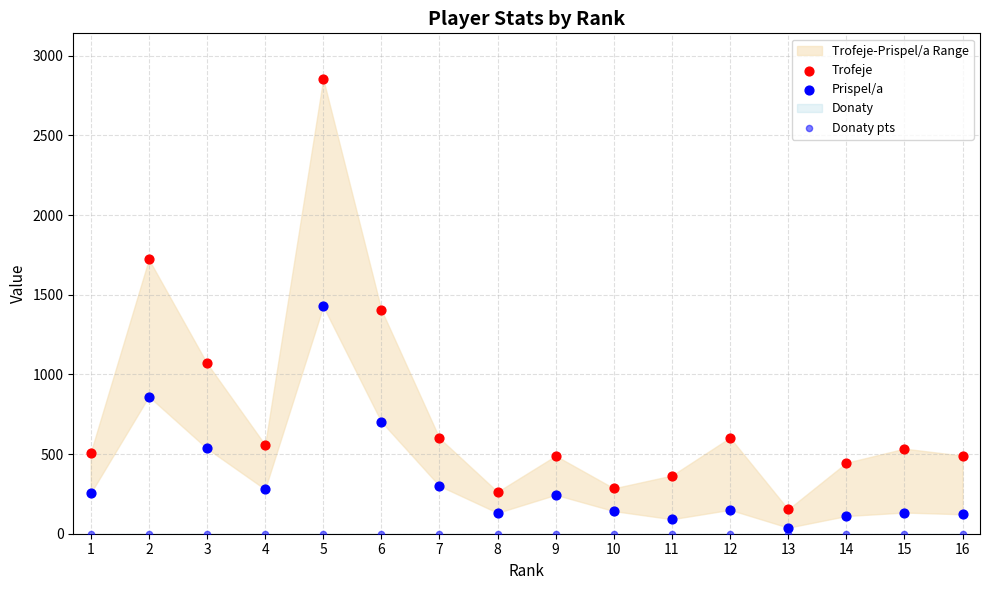

Count the number of points in this scatter plot.

48